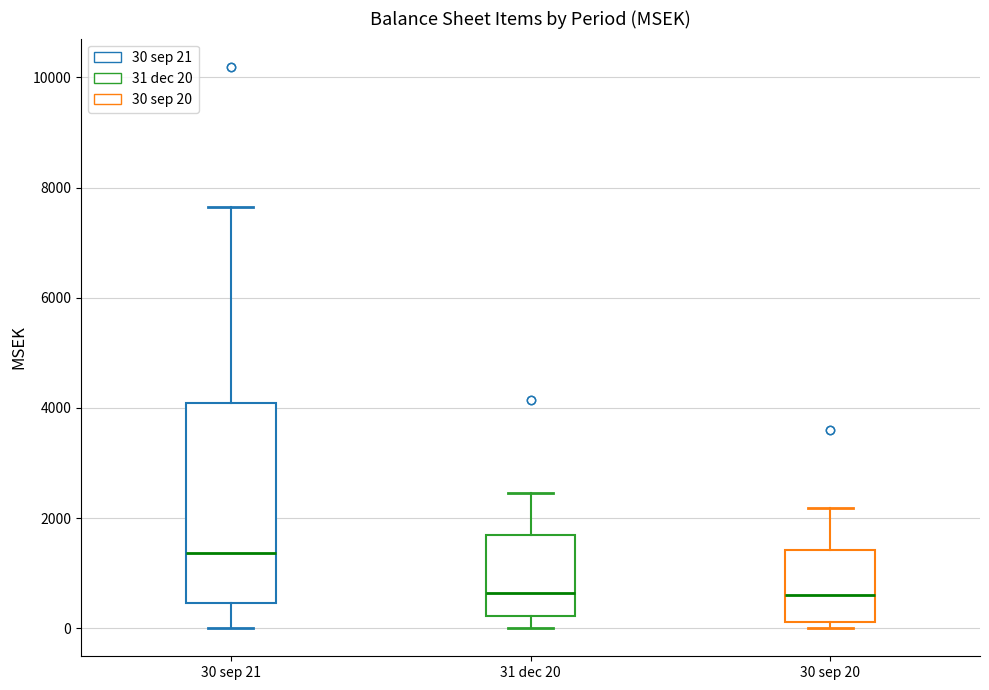

Where does the lower whisker of the box for 30 sep 21 end on the y-axis? The values are not printed on the chart, so give them approximately, as read against the axis.

0